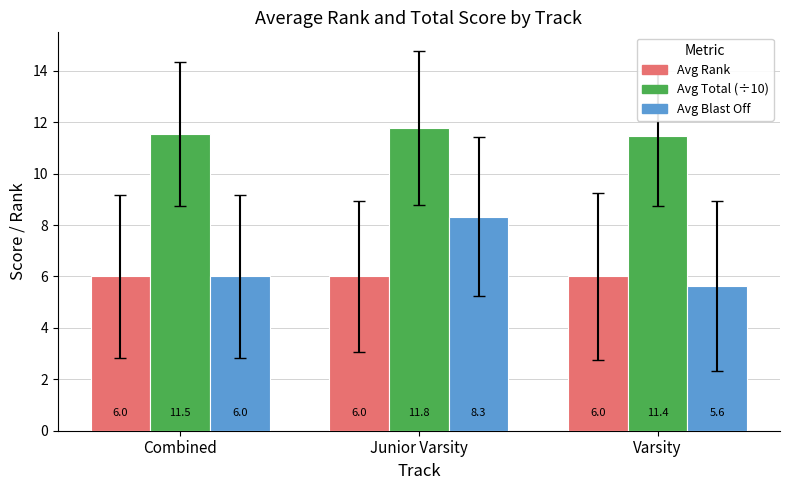

At how many categories does at least one series exceed 8?

3